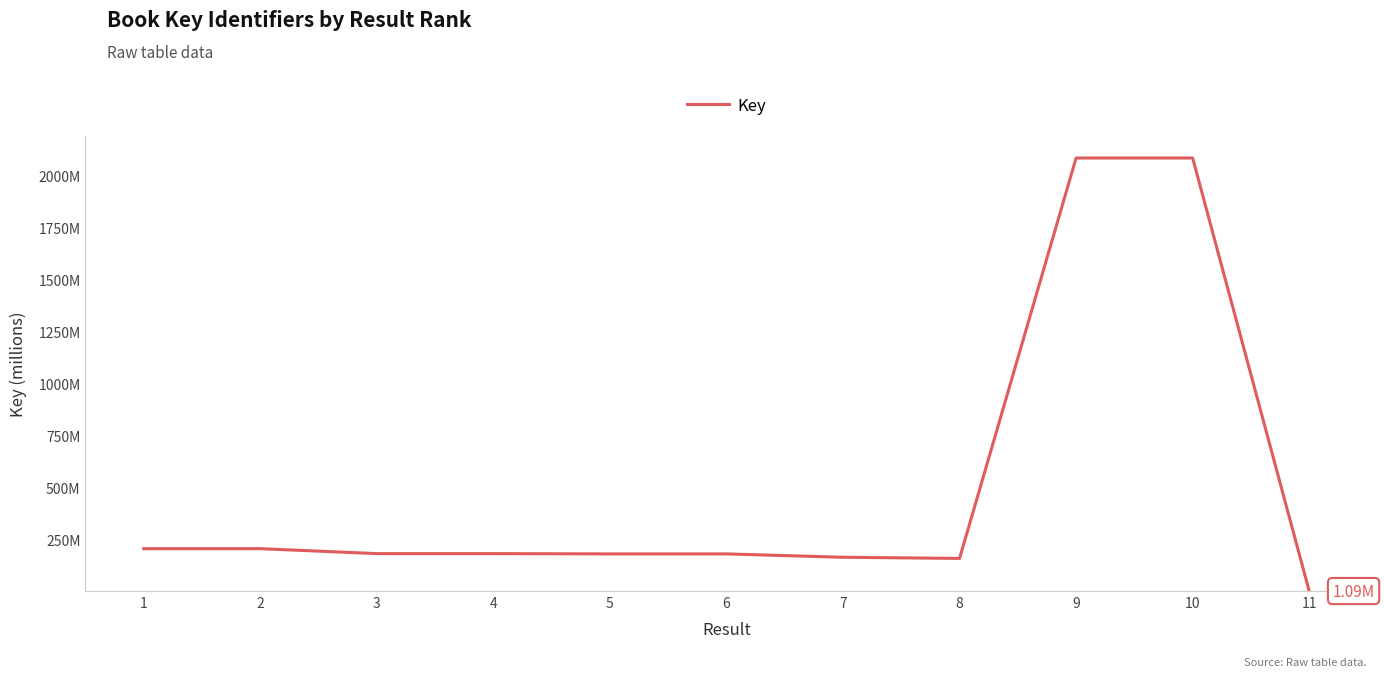

What is the smallest value displayed?

1.1